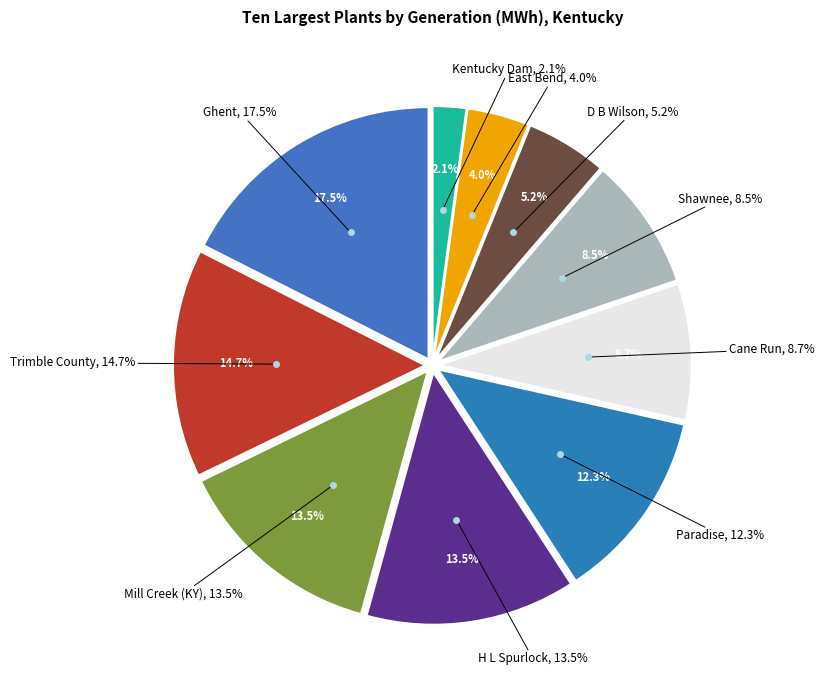

Is the sum of D B Wilson and Mill Creek (KY) greater than half?

No